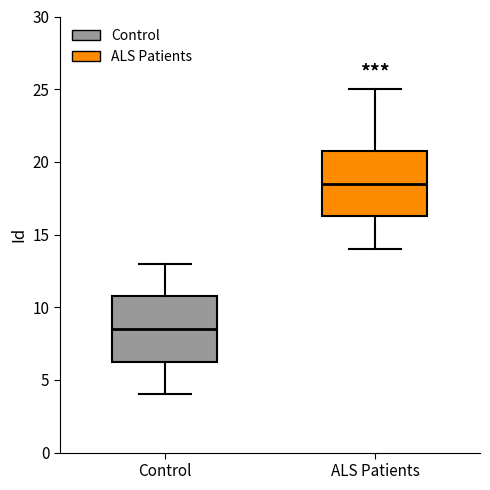

Which box's median line is the lowest?

Control